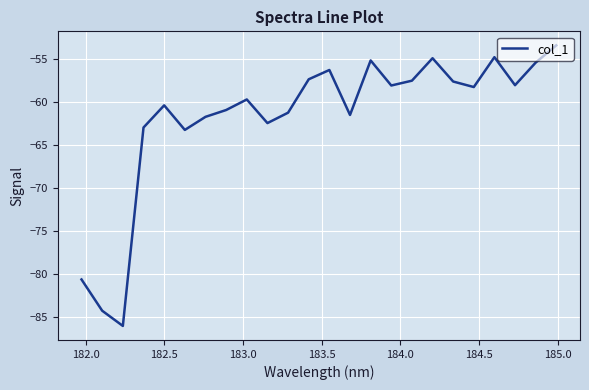

What is the difference between the maximum and minimum values?

32.6